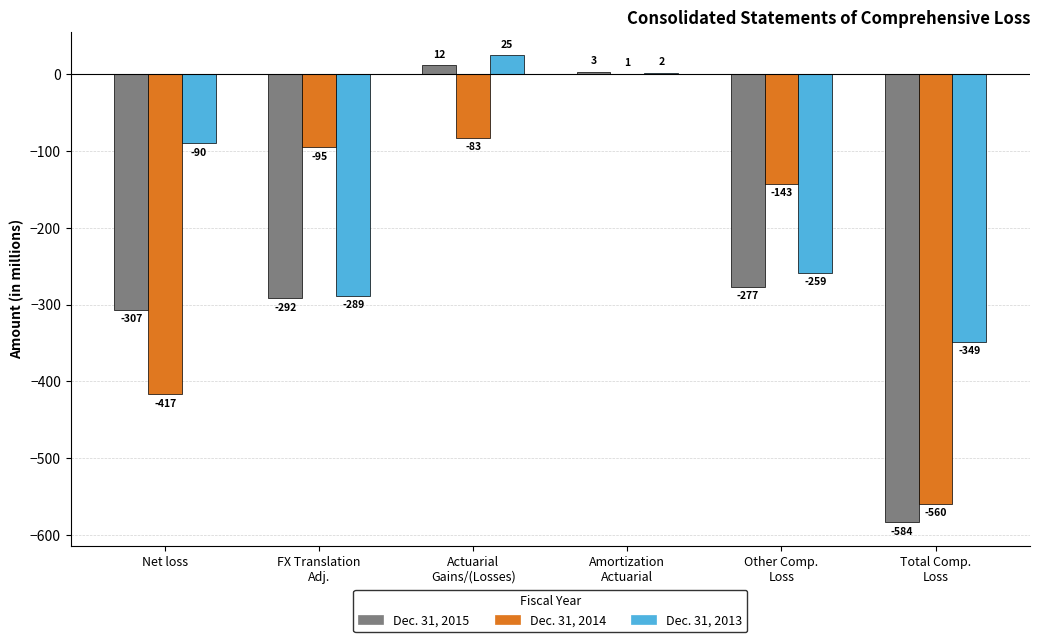

How many groups of bars are there?

6